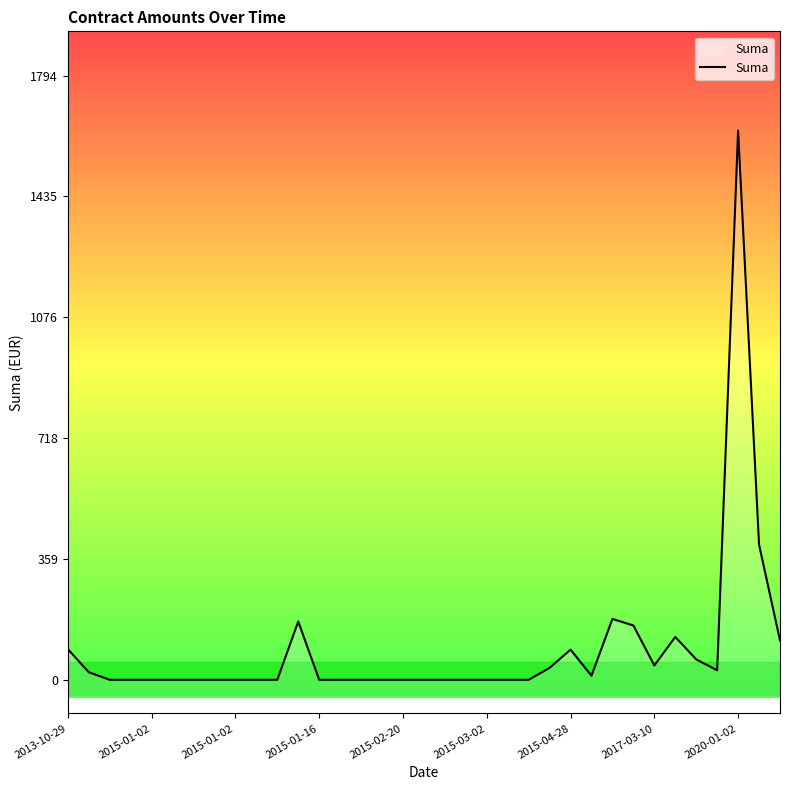

What is the difference between the second highest and second lowest values?

401.4